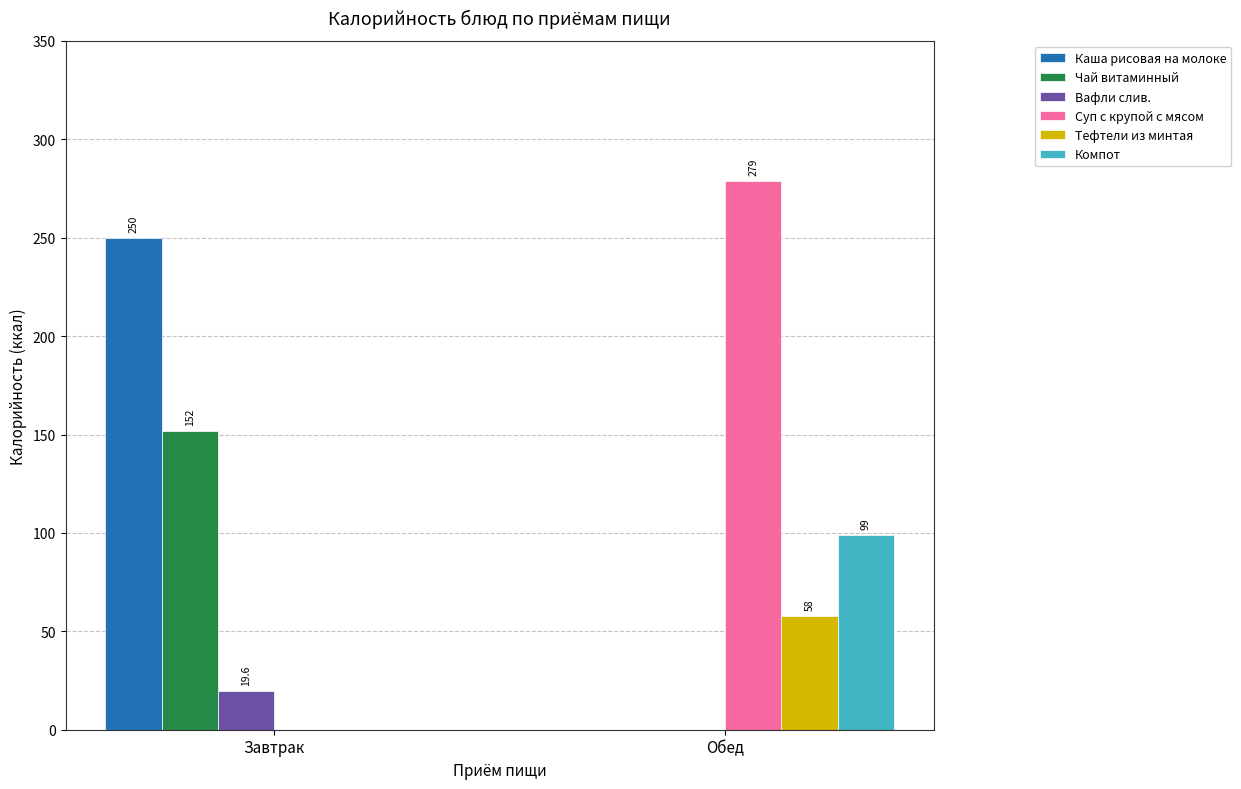

At which label does Тефтели из минтая reach its peak?

Обед